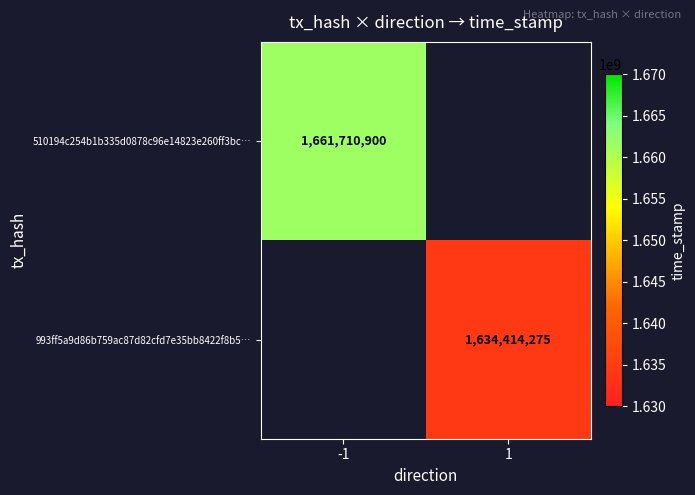

The value of 510194c254b1b335d0878c96e14823e260ff3bc… at -1 is 1661710900. True or false?

True